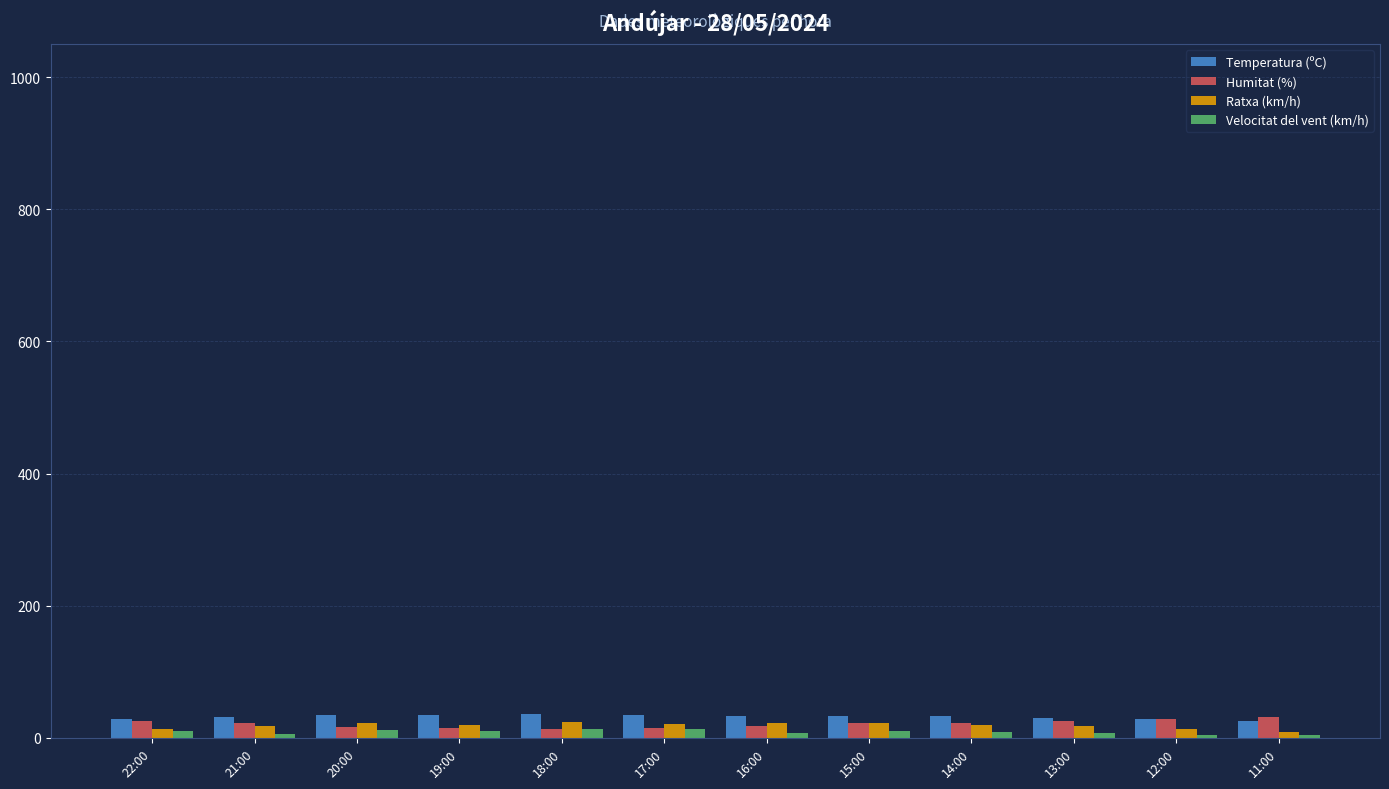

What is the value of the Velocitat del vent (km/h) bar at the 2nd from the left?

6.0